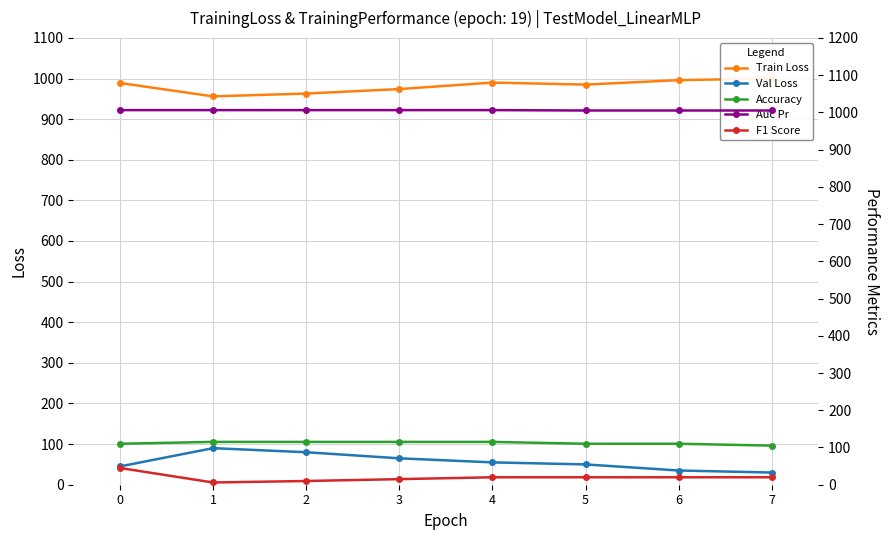

At which label does Wind Speed (col_8) first exceed 55?

1